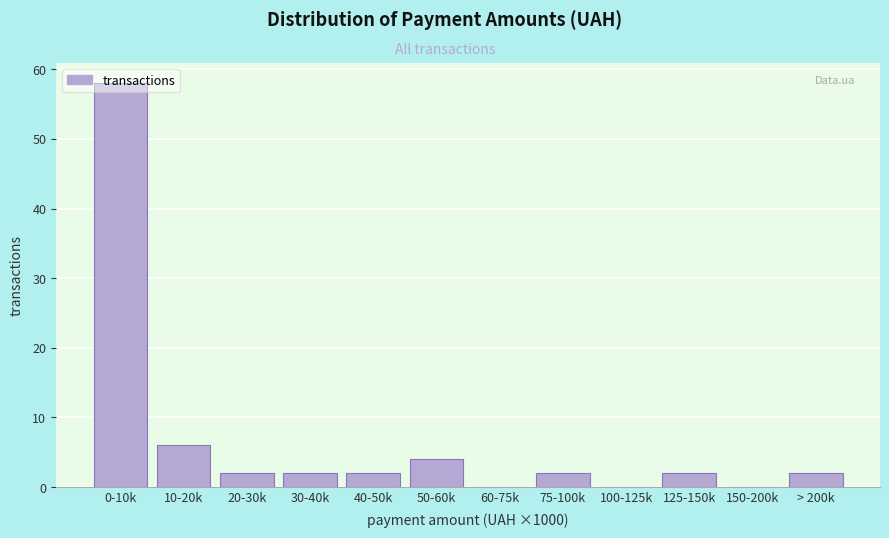

At which label is the value closest to 29?

10-20k